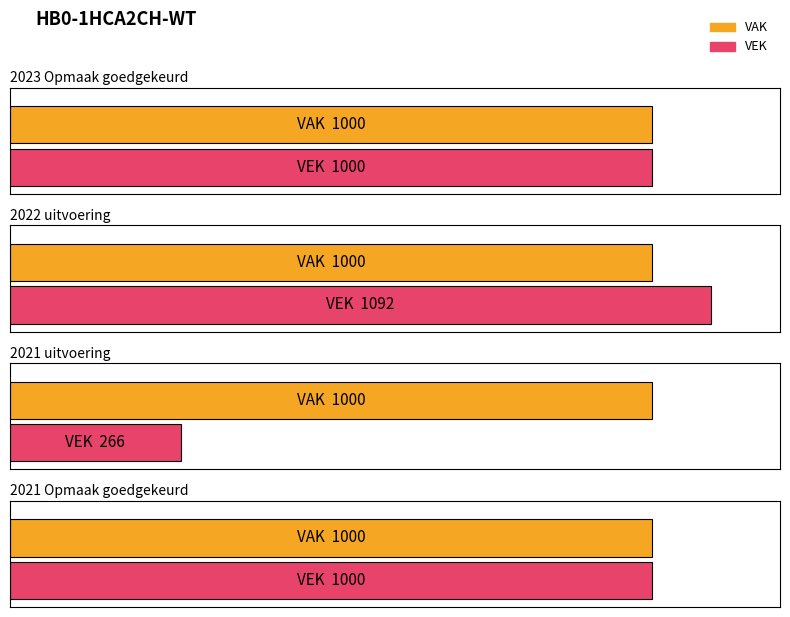

Which series changed the most between 2022 Opmaak ontwerp and 2021 uitvoering?

VEK